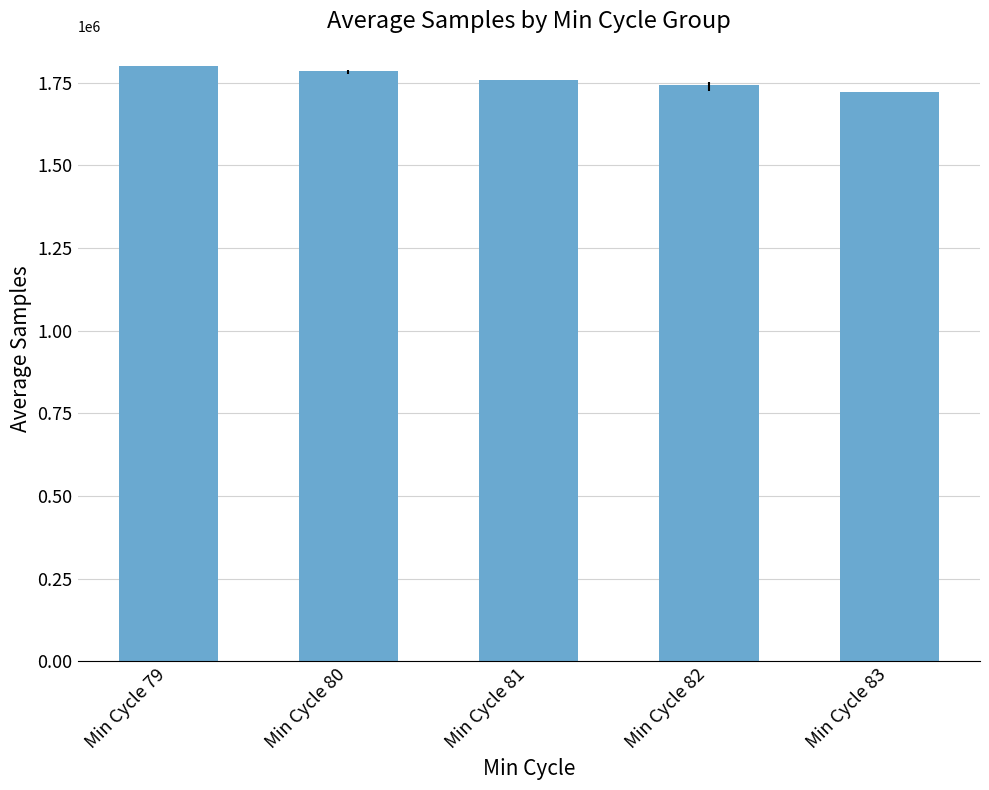

Rank the categories by value from highest to lowest.

Min Cycle 79, Min Cycle 80, Min Cycle 81, Min Cycle 82, Min Cycle 83